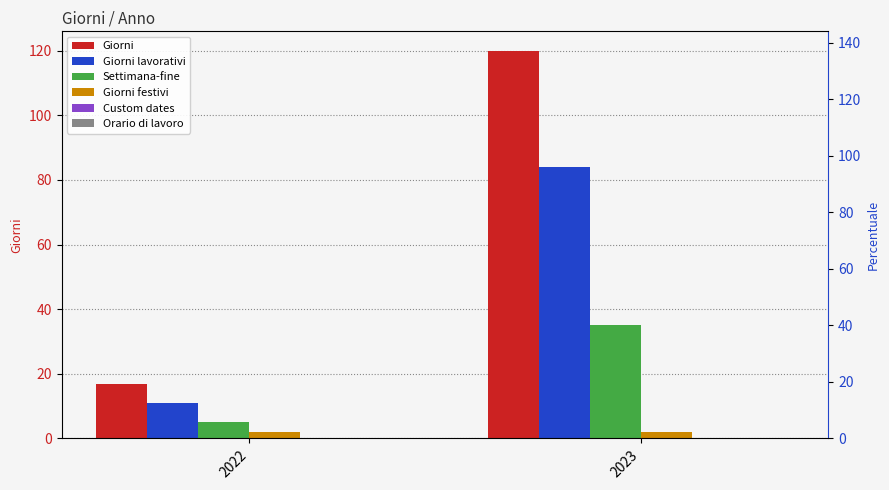

What is the maximum value for Giorni?

120